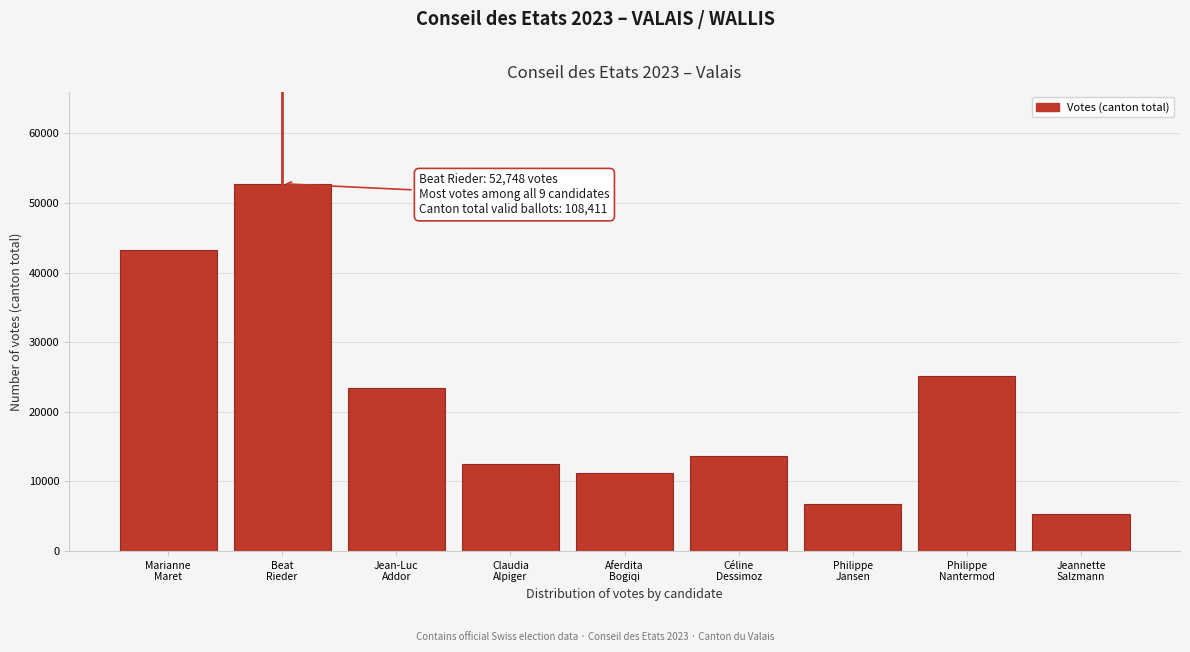

Reading left to right, extract all data points from this chart.

43204	52748	23371	12497	11235	13704	6770	25145	5349